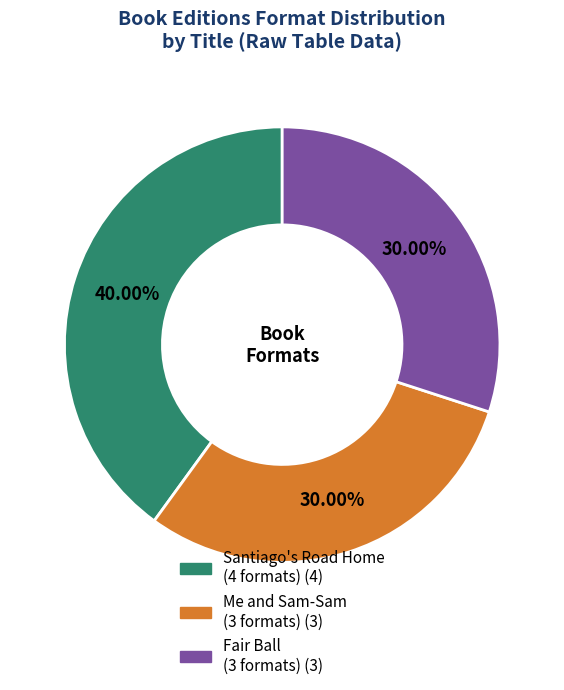

How many slices are in this pie chart?

3